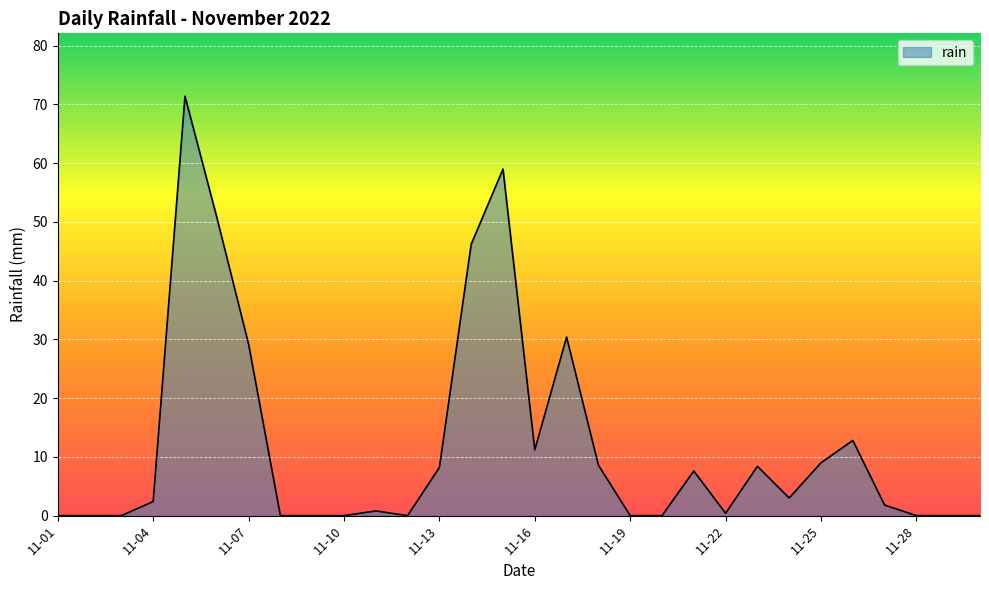

What is the greatest value displayed?

71.4